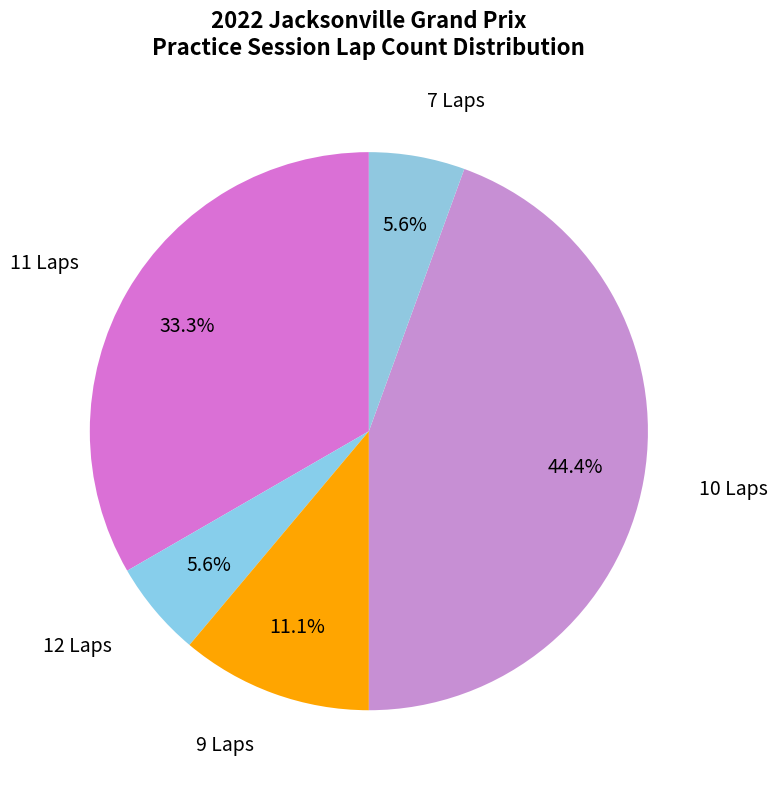

Does any single category account for the majority?

No